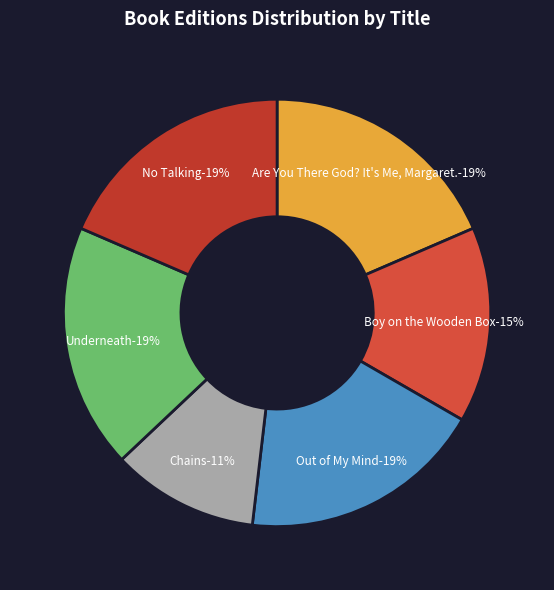

Which has a higher value, Out of My Mind or Boy on the
Wooden Box?

Out of My Mind